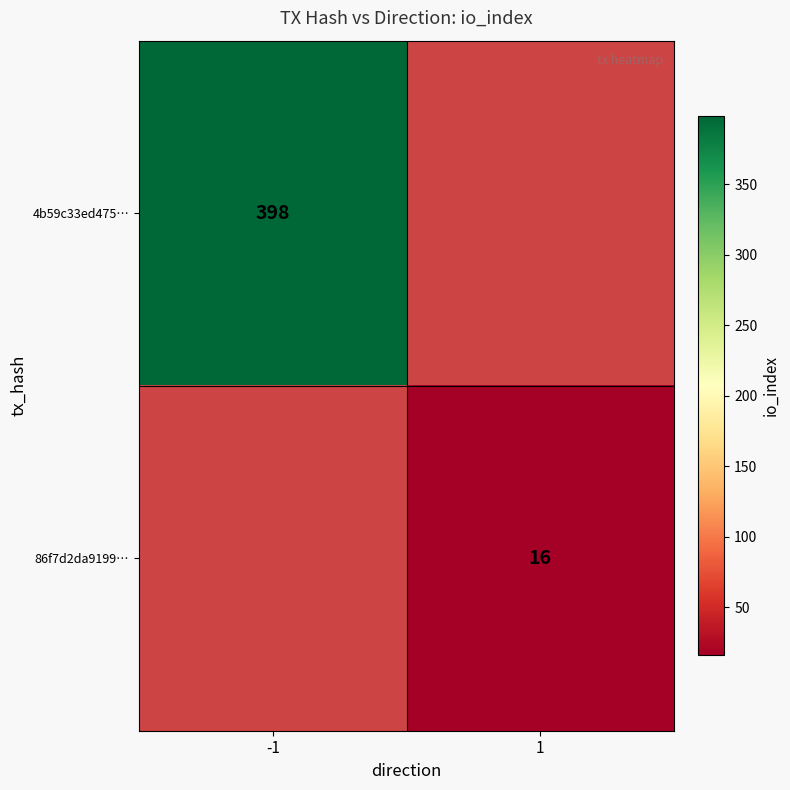

Which label corresponds to the largest value in the chart?

-1